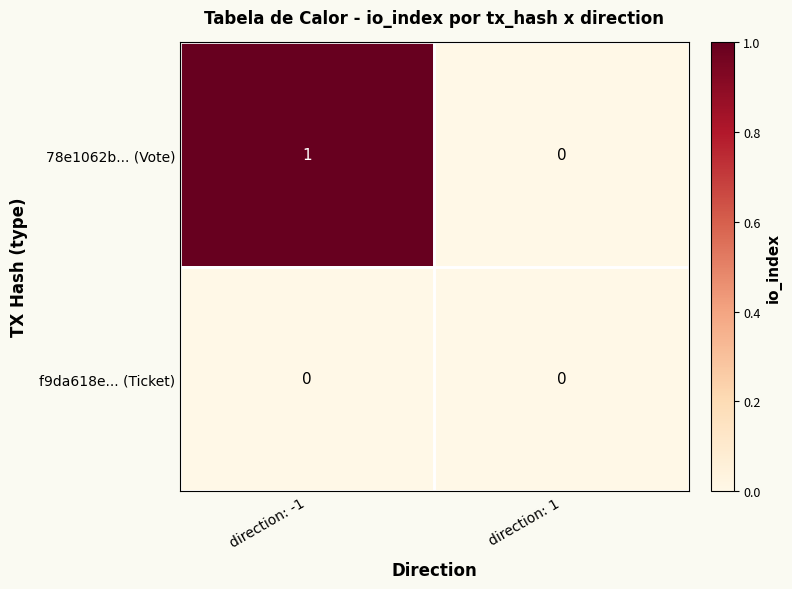

At which category does the chart reach its peak across all series?

direction: -1